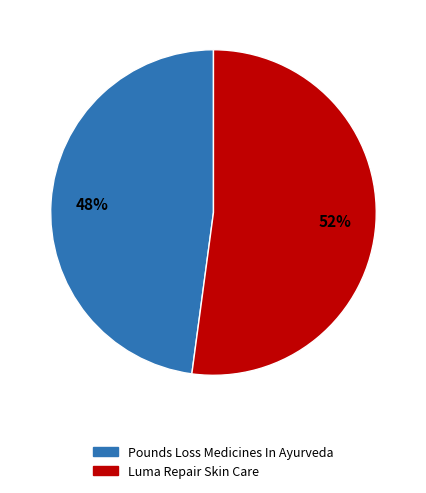

Rank the categories by value from lowest to highest.

Pounds Loss Medicines In Ayurveda, Luma Repair Skin Care